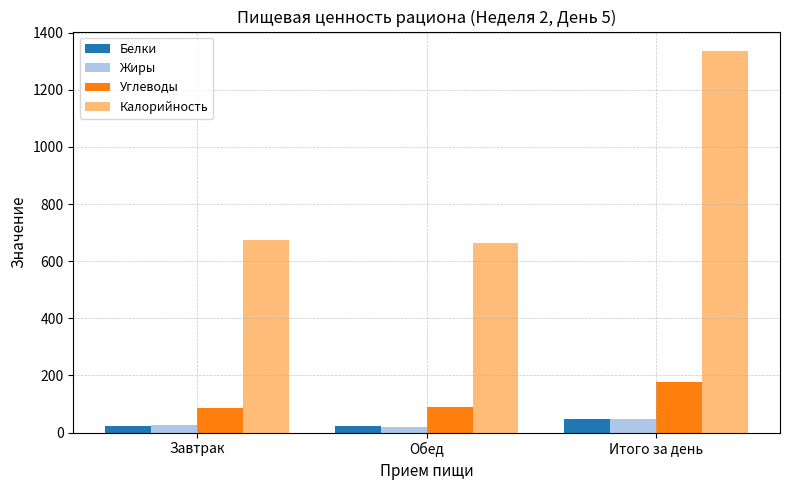

What is the maximum value shown in the chart?

1336.7